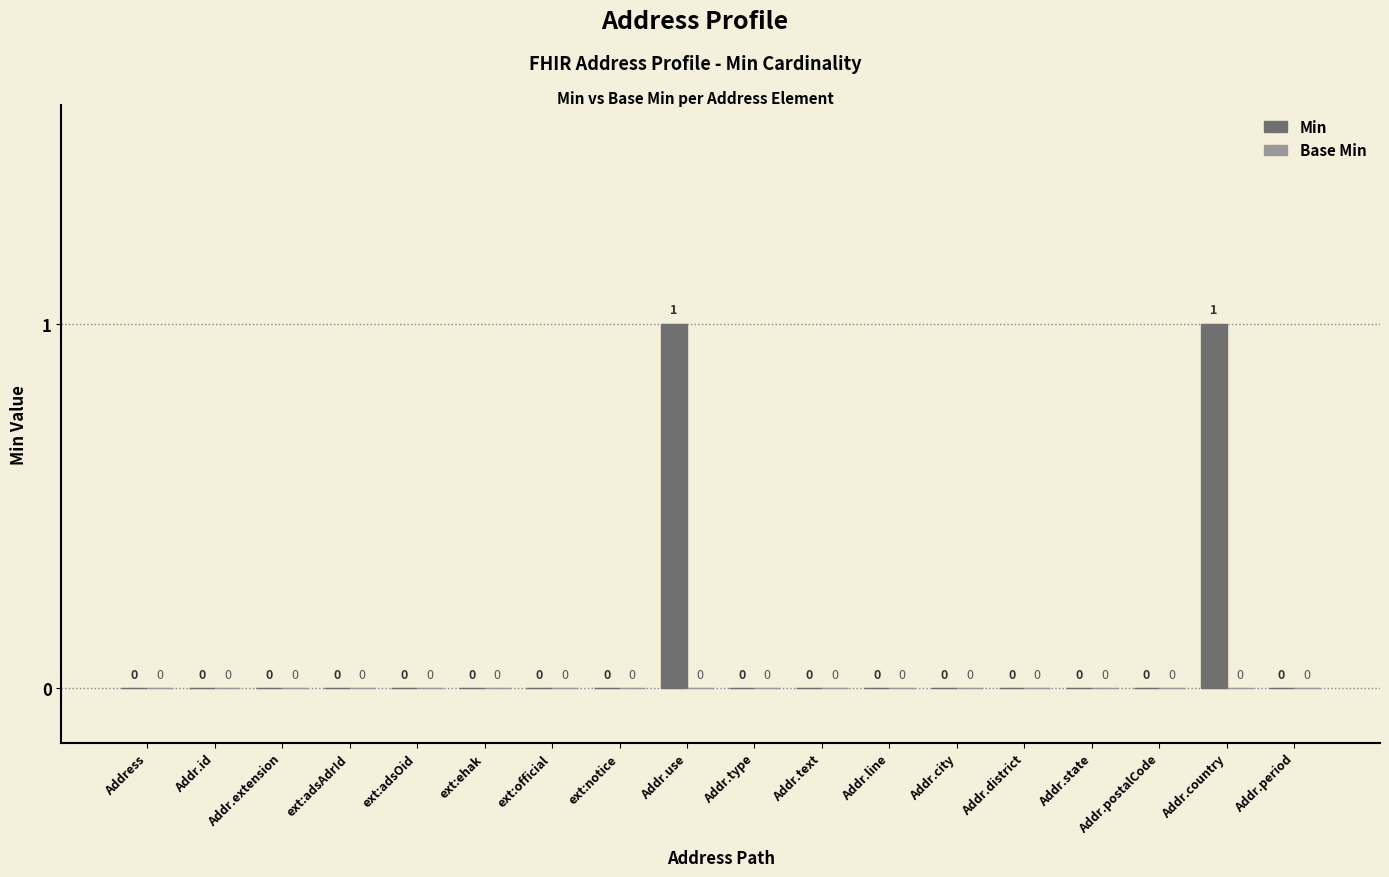

How many values are between 0 and 1?

18